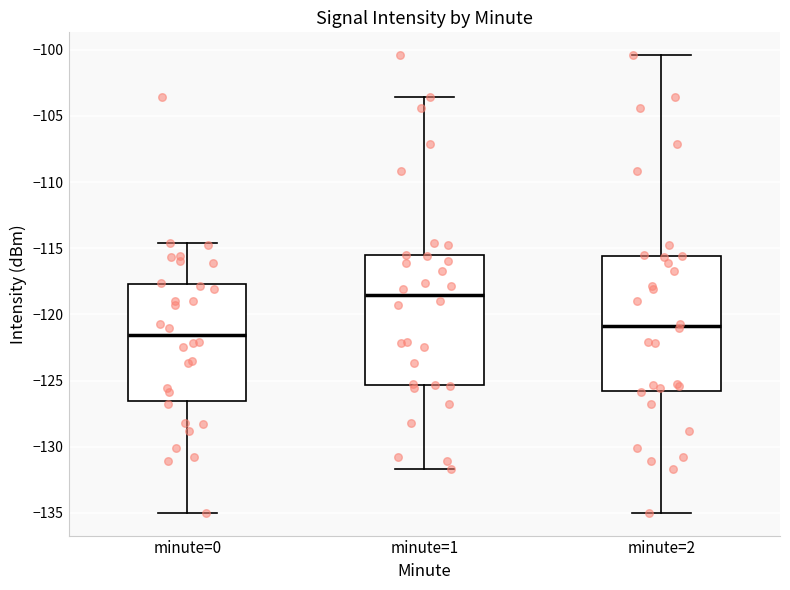

Where is the upper edge of the box for minute=2 on the y-axis? The values are not printed on the chart, so give them approximately, as read against the axis.

-115.5